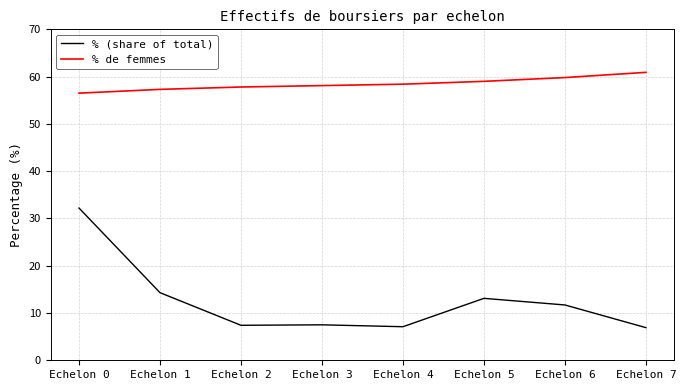

What is the difference between the % (share of total) values at Echelon 4 and Echelon 0?

25.1